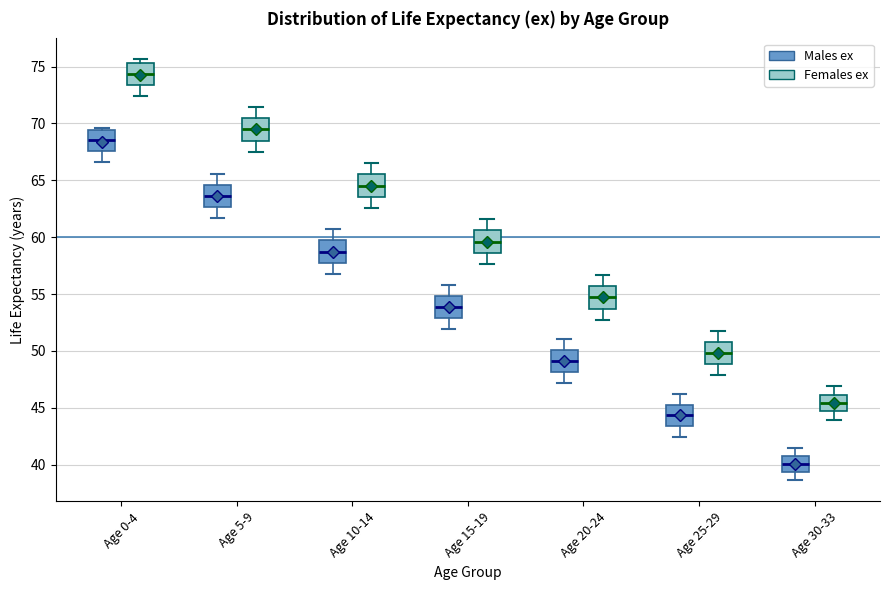

Reading left to right, transcribe this box plot: for each box, give where its median line is, the range the box spans, and where its two whiskers end, as read against the y-axis. The values are not printed on the chart, so give them approximately, as read against the axis.

Age 0-4 (Males ex): median 68.5, box 67.5 to 69.5, whiskers 66.5 to 69.5 (just above the box's upper edge)
Age 0-4 (Females ex): median 74.5, box 73.5 to 75.5, whiskers 72.5 to 75.5 (just above the box's upper edge)
Age 5-9 (Males ex): median 63.5, box 62.5 to 64.5, whiskers 61.5 to 65.5
Age 5-9 (Females ex): median 69.5, box 68.5 to 70.5, whiskers 67.5 to 71.5
Age 10-14 (Males ex): median 58.5, box 57.5 to 59.5, whiskers 57.0 to 60.5
Age 10-14 (Females ex): median 64.5, box 63.5 to 65.5, whiskers 62.5 to 66.5
Age 15-19 (Males ex): median 54.0, box 53.0 to 55.0, whiskers 52.0 to 56.0
Age 15-19 (Females ex): median 59.5, box 58.5 to 60.5, whiskers 57.5 to 61.5
Age 20-24 (Males ex): median 49.0, box 48.0 to 50.0, whiskers 47.0 to 51.0
Age 20-24 (Females ex): median 54.5, box 53.5 to 55.5, whiskers 52.5 to 56.5
Age 25-29 (Males ex): median 44.5, box 43.5 to 45.5, whiskers 42.5 to 46.0
Age 25-29 (Females ex): median 50.0, box 49.0 to 51.0, whiskers 48.0 to 52.0
Age 30-33 (Males ex): median 40.0, box 39.5 to 41.0, whiskers 38.5 to 41.5
Age 30-33 (Females ex): median 45.5, box 44.5 to 46.0, whiskers 44.0 to 47.0